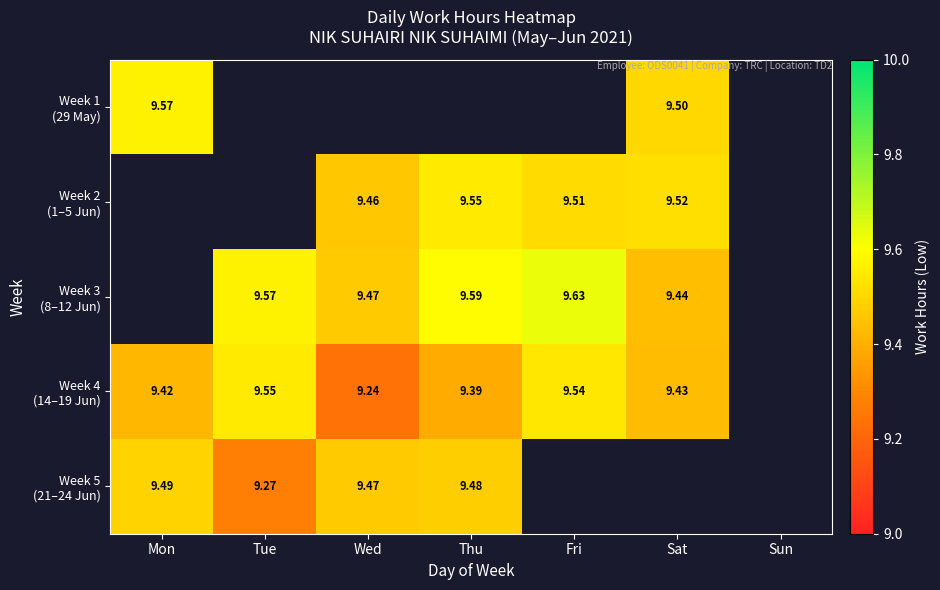

Is it true that Week 2 (1–5 Jun) equals 9.5 at Fri?

True